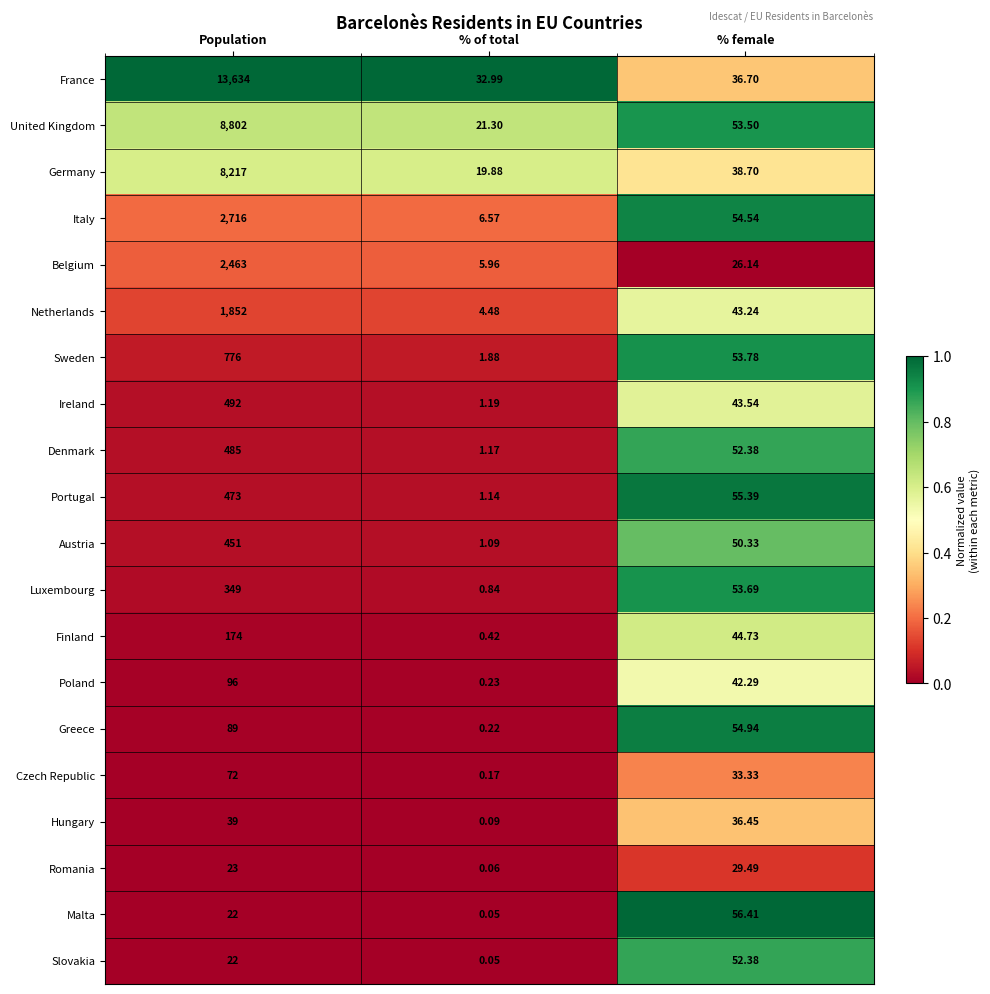

At which label is Sweden closest to 388?

% female